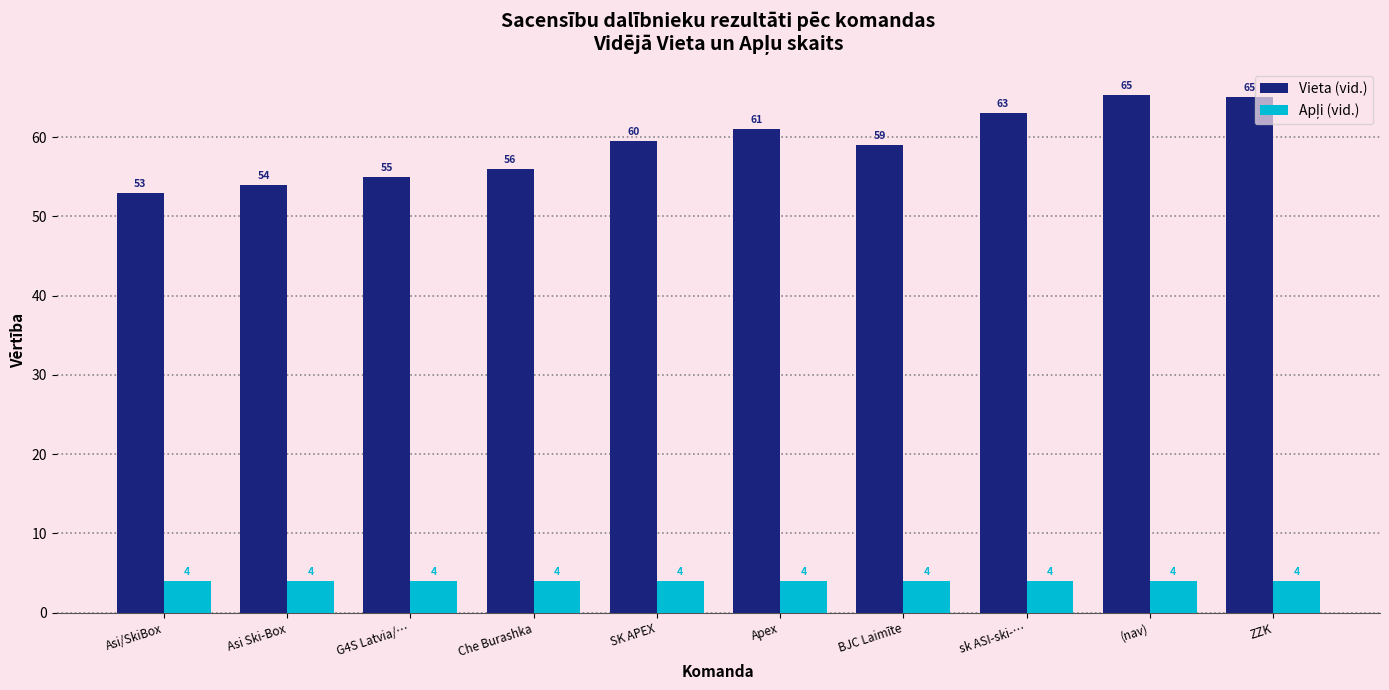

How many bars are there in each group?

2